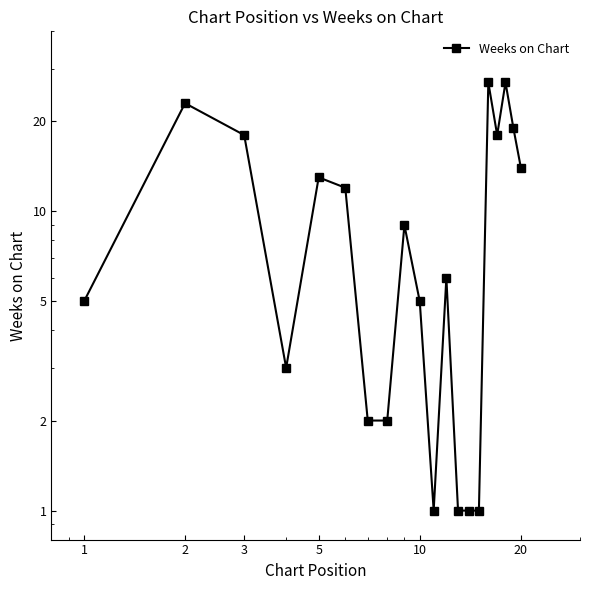

How many points are higher than both their immediate neighbors (excluding endpoints)?

6